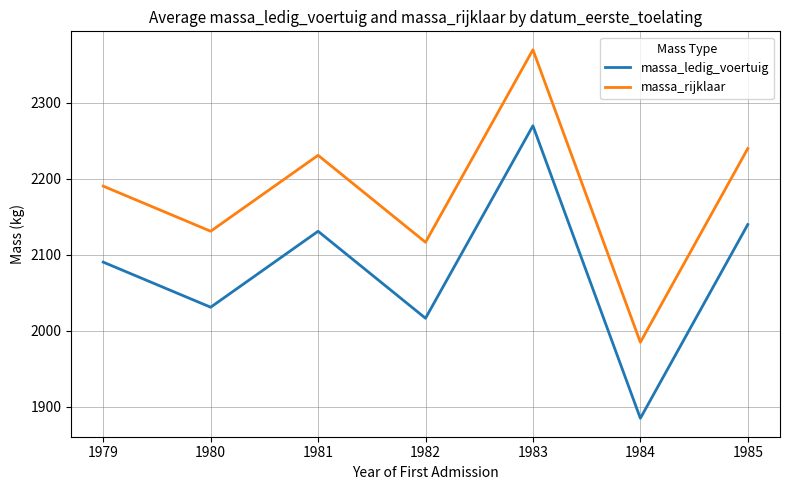

At which category does massa_ledig_voertuig reach its first local peak?

1981